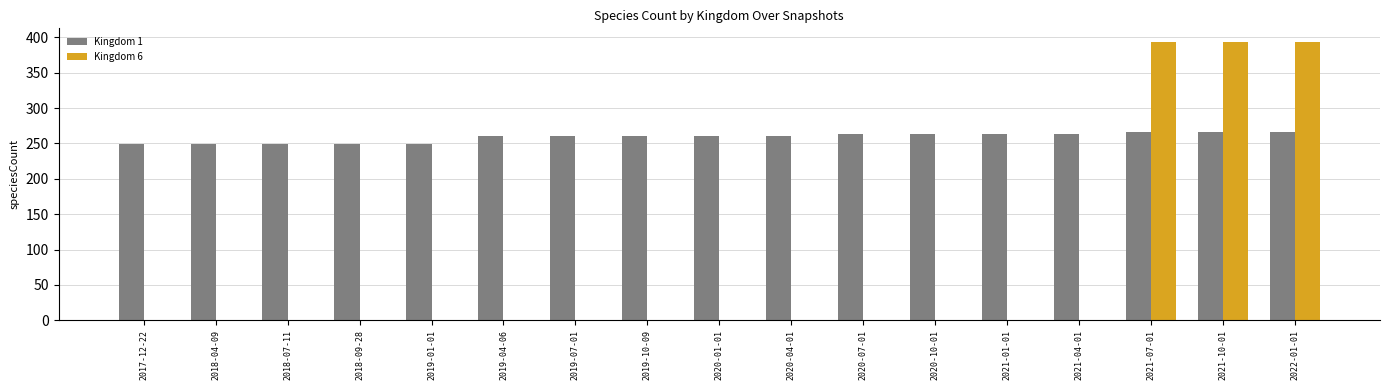

True or false: Kingdom 1 has a value of 249 at 2018-09-28.

True